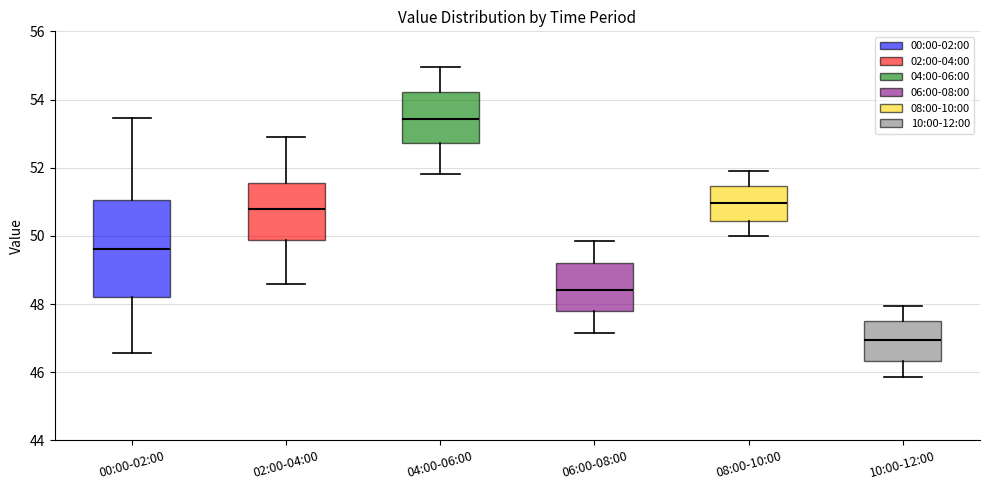

Reading left to right, transcribe this box plot: for each box, give where its median line is, the range the box spans, and where its two whiskers end, as read against the y-axis. The values are not printed on the chart, so give them approximately, as read against the axis.

00:00-02:00: median 49.6, box 48.2 to 51.0, whiskers 46.6 to 53.4
02:00-04:00: median 50.8, box 49.8 to 51.6, whiskers 48.6 to 53.0
04:00-06:00: median 53.4, box 52.8 to 54.2, whiskers 51.8 to 55.0
06:00-08:00: median 48.4, box 47.8 to 49.2, whiskers 47.2 to 49.8
08:00-10:00: median 51.0, box 50.4 to 51.4, whiskers 50.0 to 52.0
10:00-12:00: median 47.0, box 46.4 to 47.6, whiskers 45.8 to 48.0